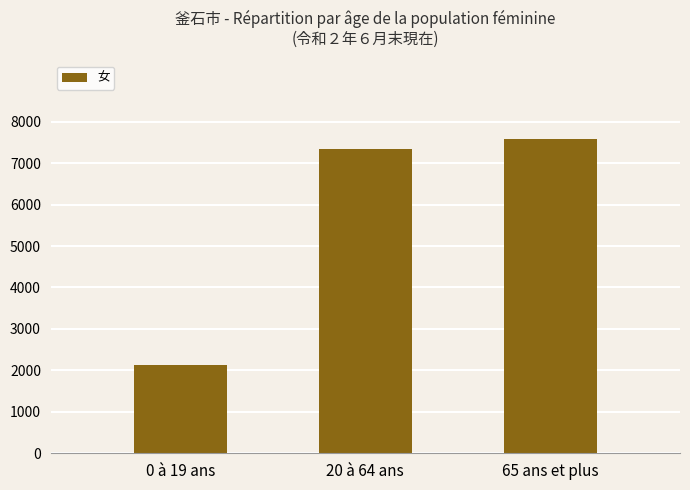

At which label is the value closest to 4852?

20 à 64 ans